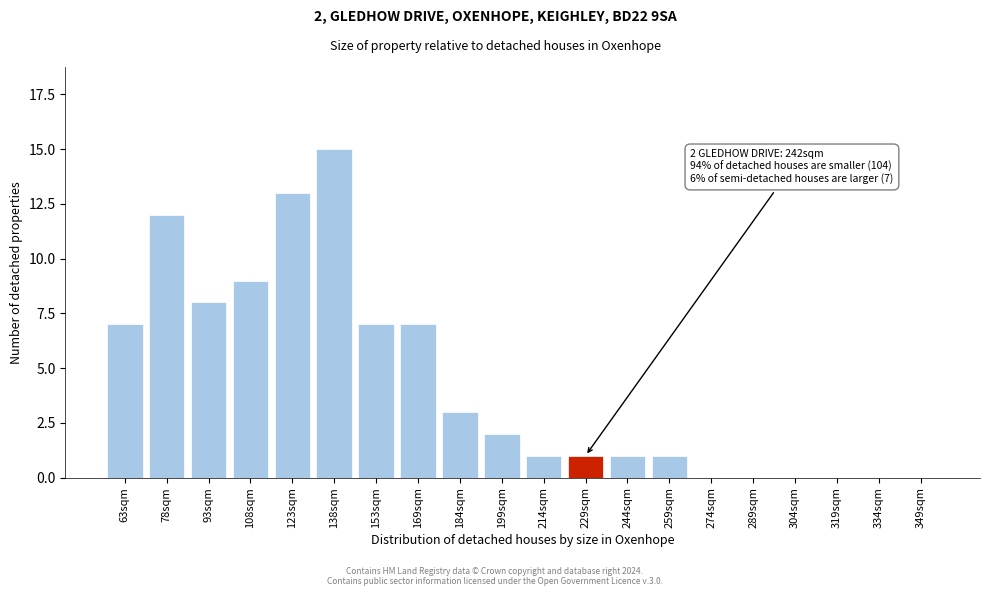

Reading left to right, extract all data points from this chart.

63sqm=7	78sqm=12	93sqm=8	108sqm=9	123sqm=13	138sqm=15	153sqm=7	169sqm=7	184sqm=3	199sqm=2	214sqm=1	229sqm=1	244sqm=1	259sqm=1	274sqm=0	289sqm=0	304sqm=0	319sqm=0	334sqm=0	349sqm=0